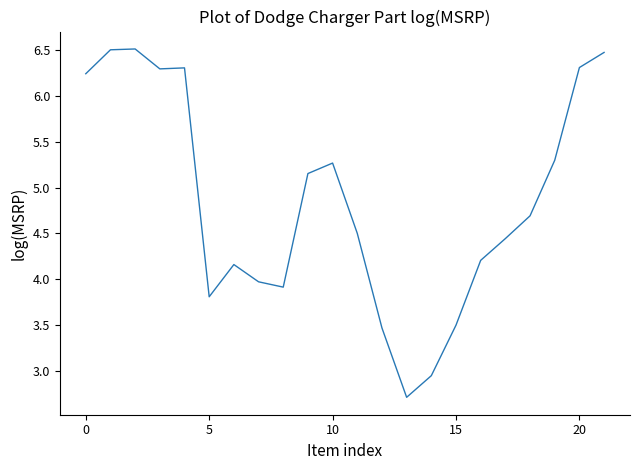

What is the greatest value displayed?

6.5